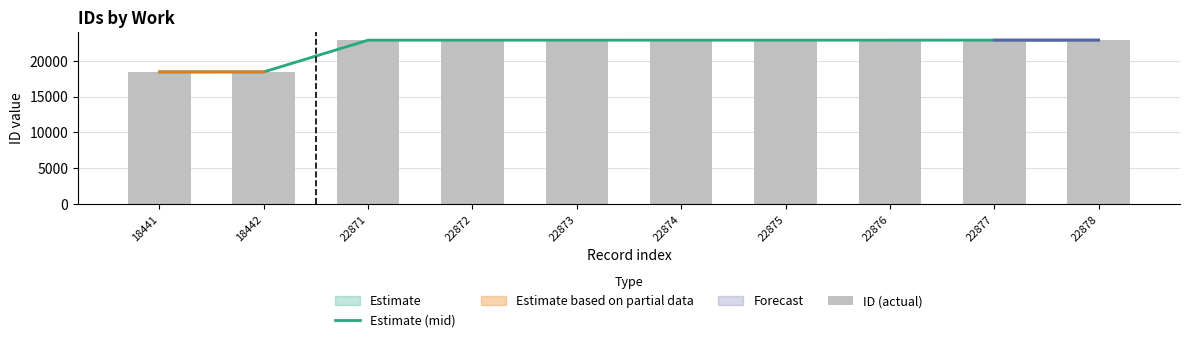

Which category has the highest value across all series?

22878